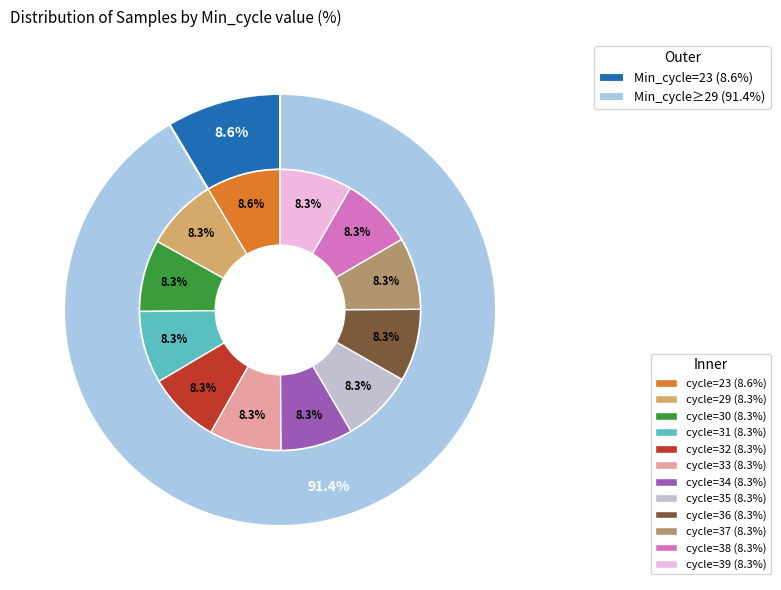

Count the number of slices in the pie.

12